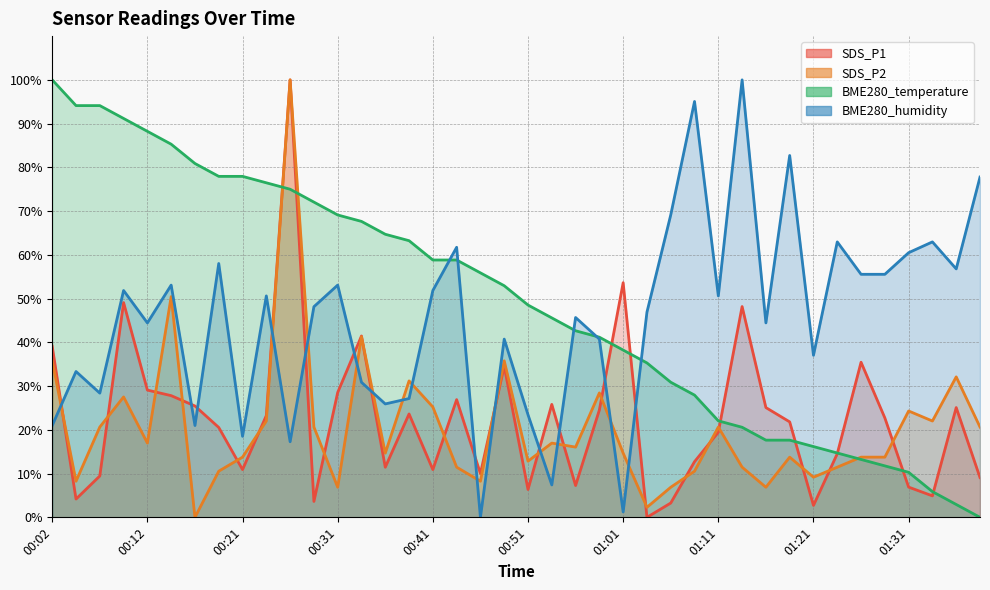

Read the SDS_P2 value at 00:41.

25.2